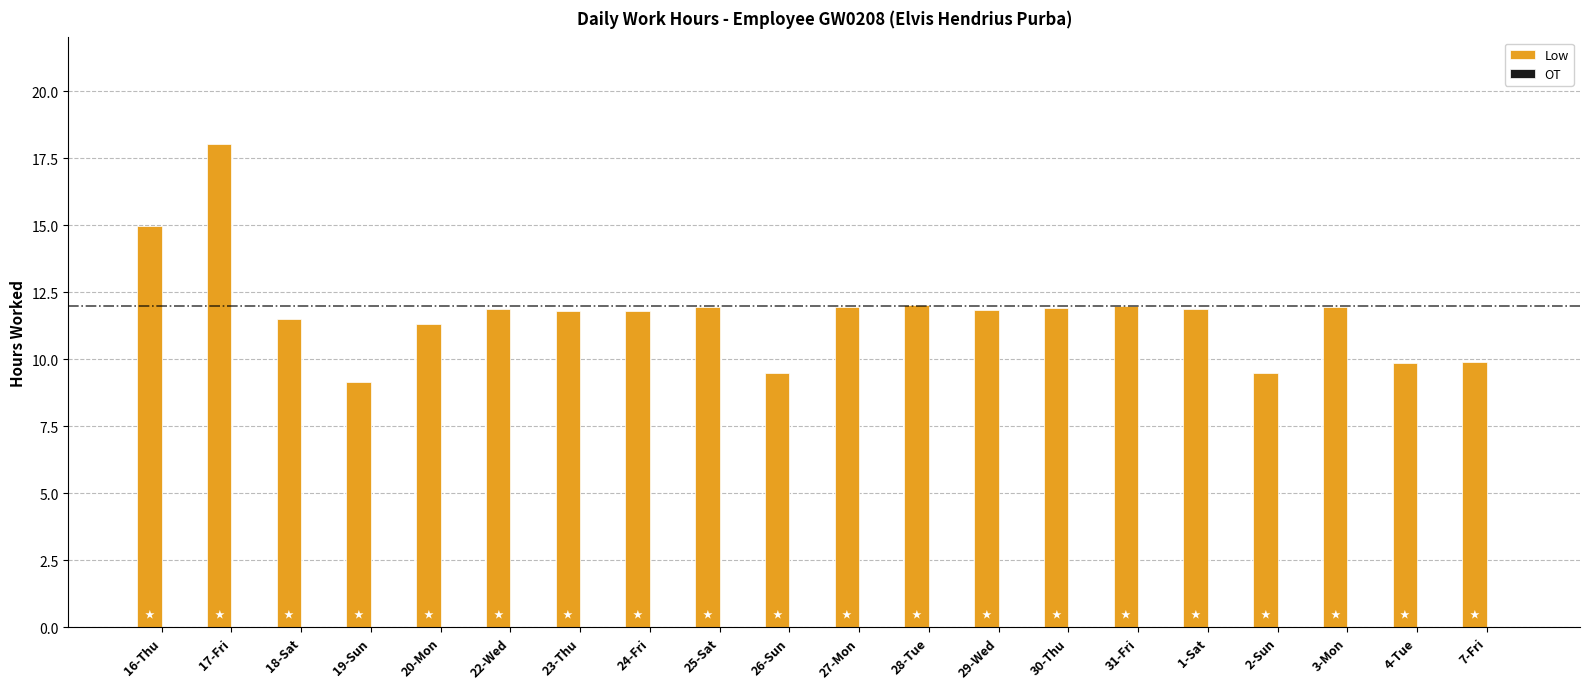

The value at 19-Sun is 9.1. True or false?

True